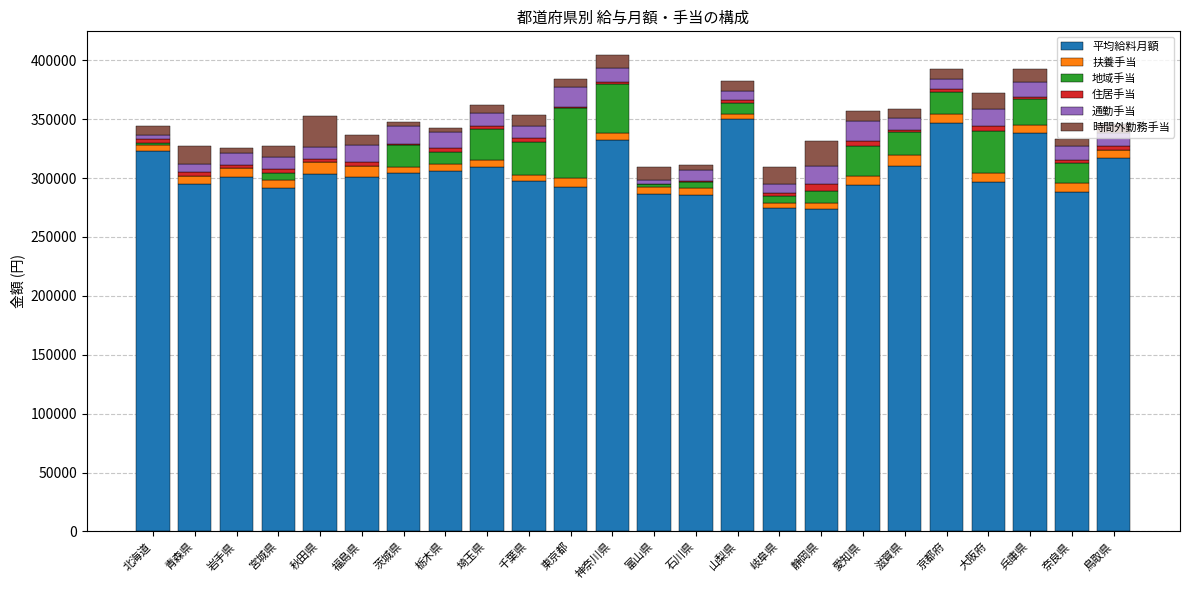

The 平均給料月額 series shows 294100 at 愛知県. True or false?

True